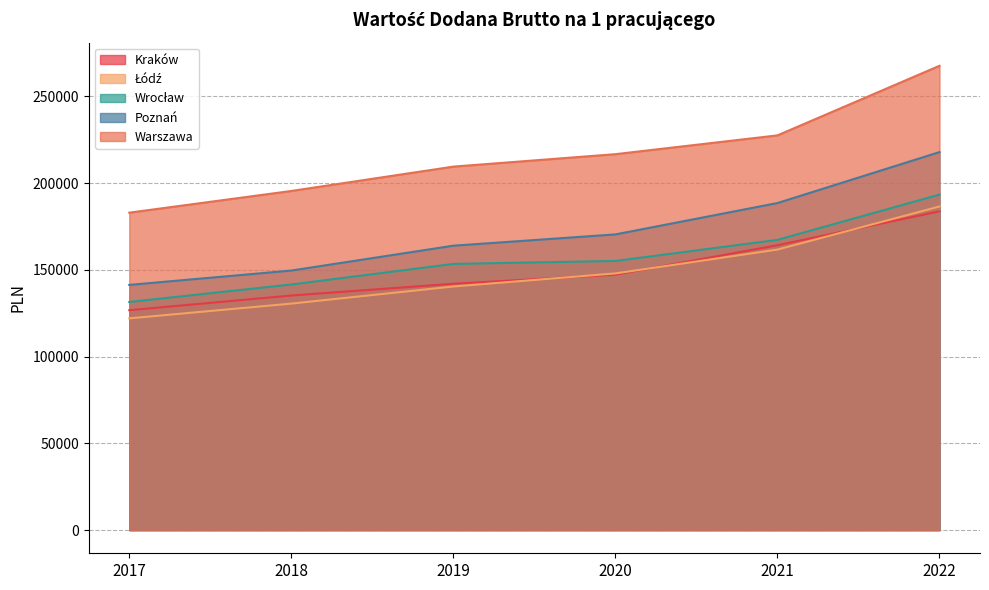

How many lines are shown in the chart?

5